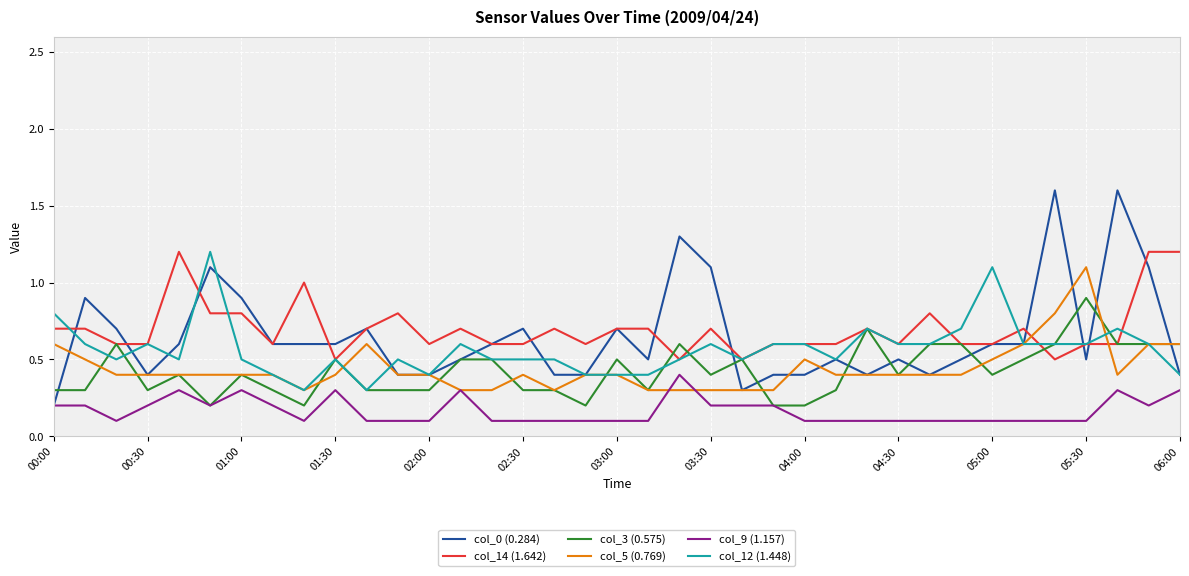

What is the greatest value displayed?

1.6